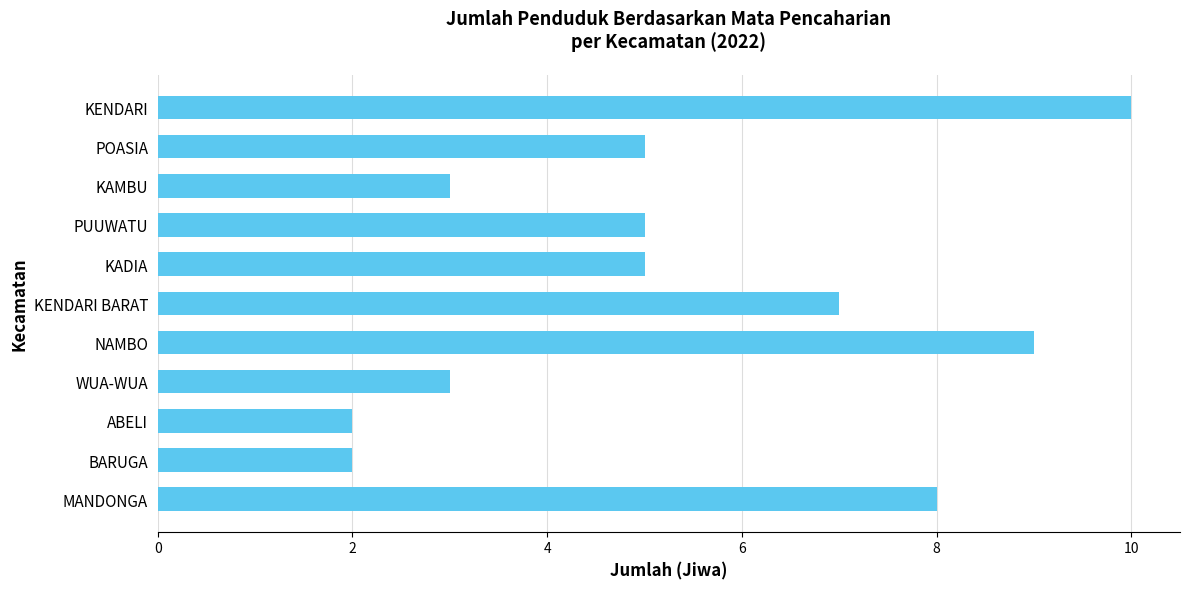

How many bars are there in total?

11